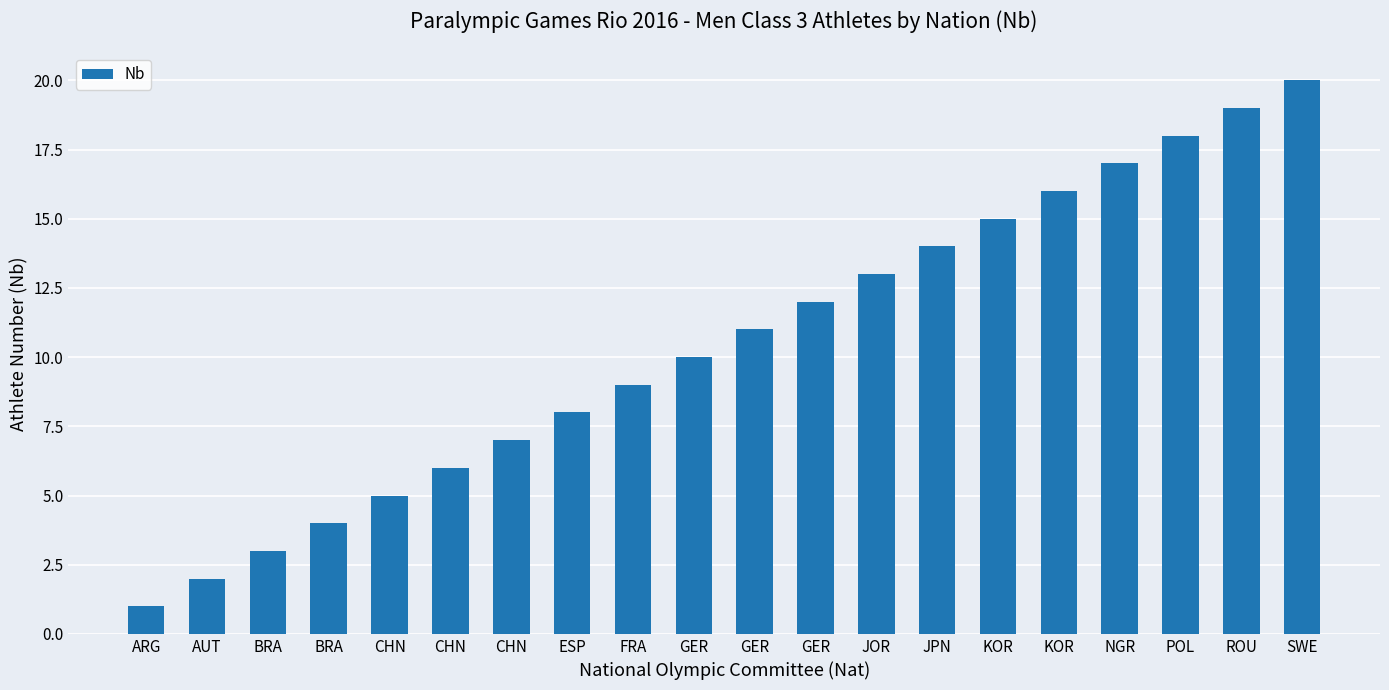

What is the difference between the second highest and minimum values?

18